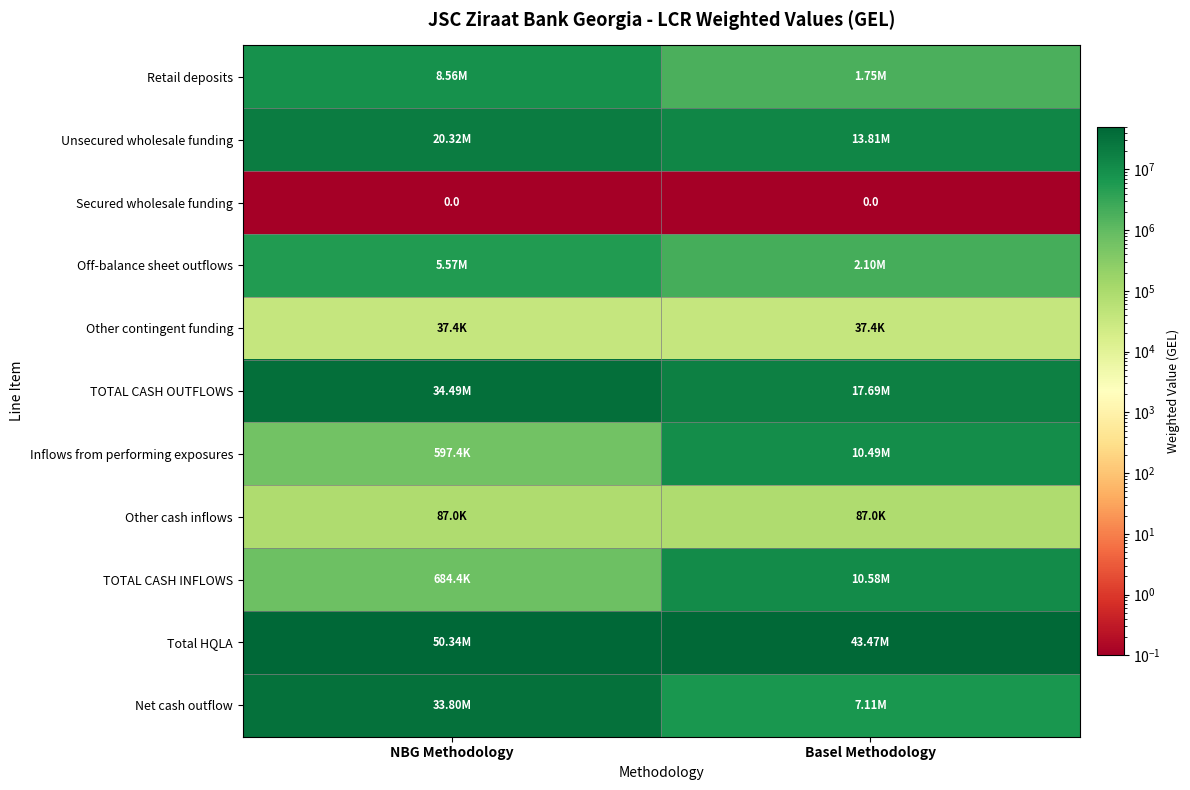

Which series changed the most between NBG Methodology and Basel Methodology?

Net cash outflow